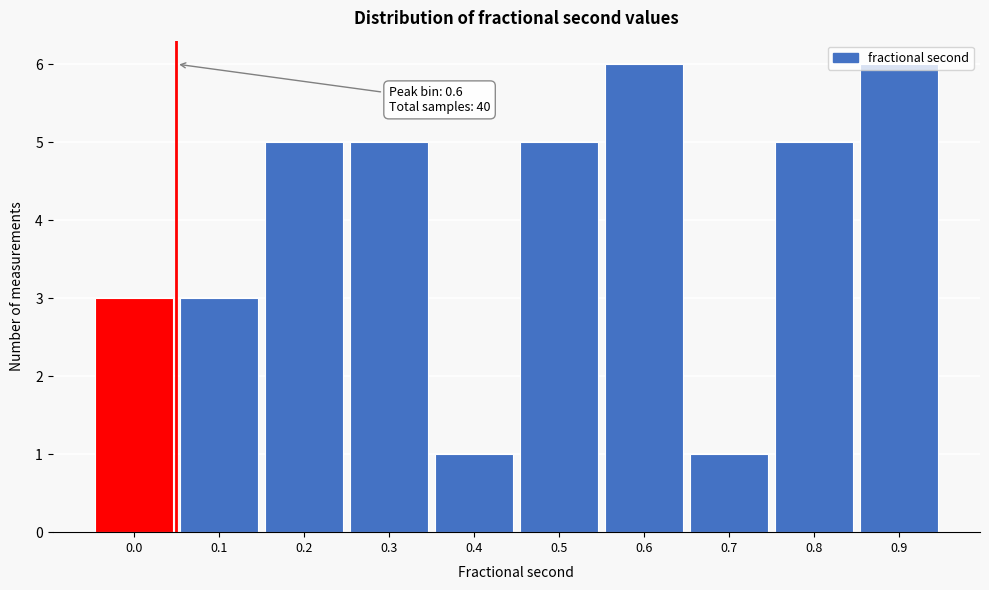

What is the sum of all values?

40